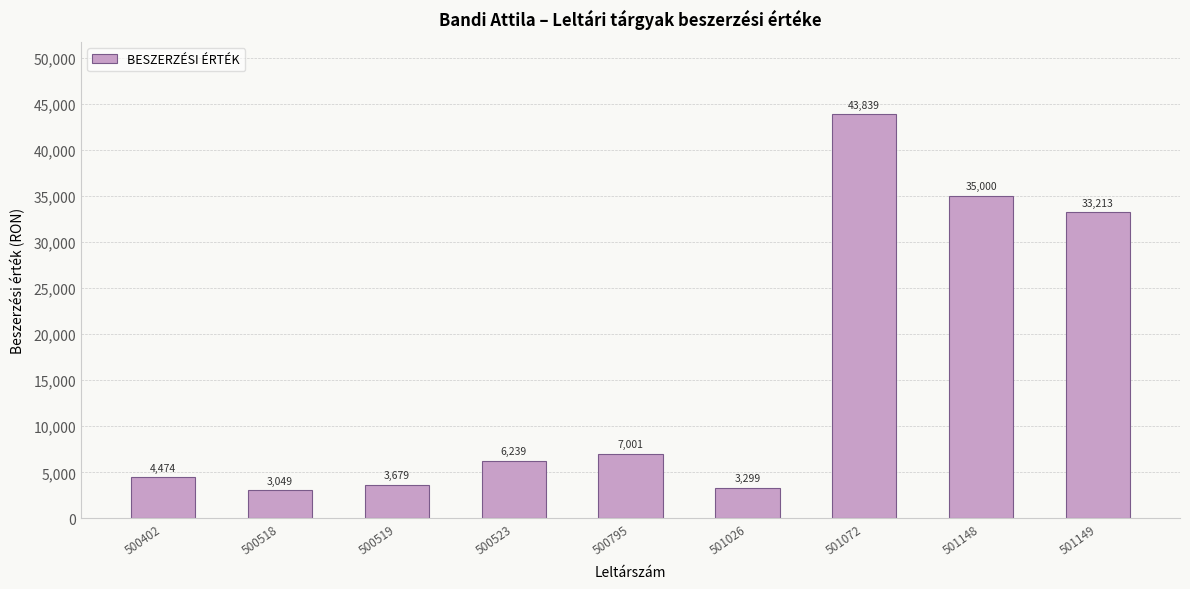

True or false: the data shows 3299.0 at 501026.

True